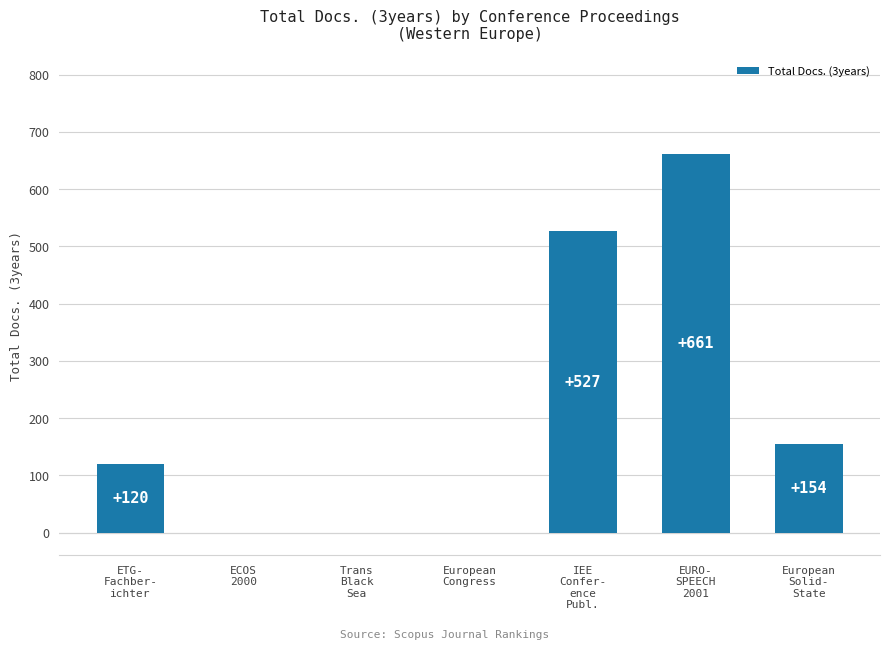

What is the sum of all values?

1462